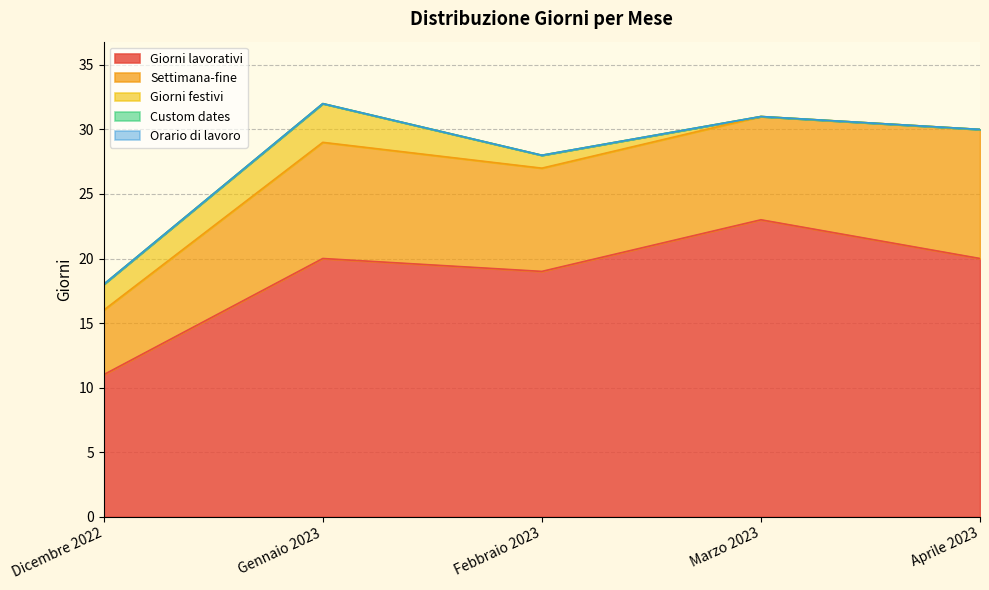

What is the difference between the second highest and minimum values in the Giorni festivi series?

2